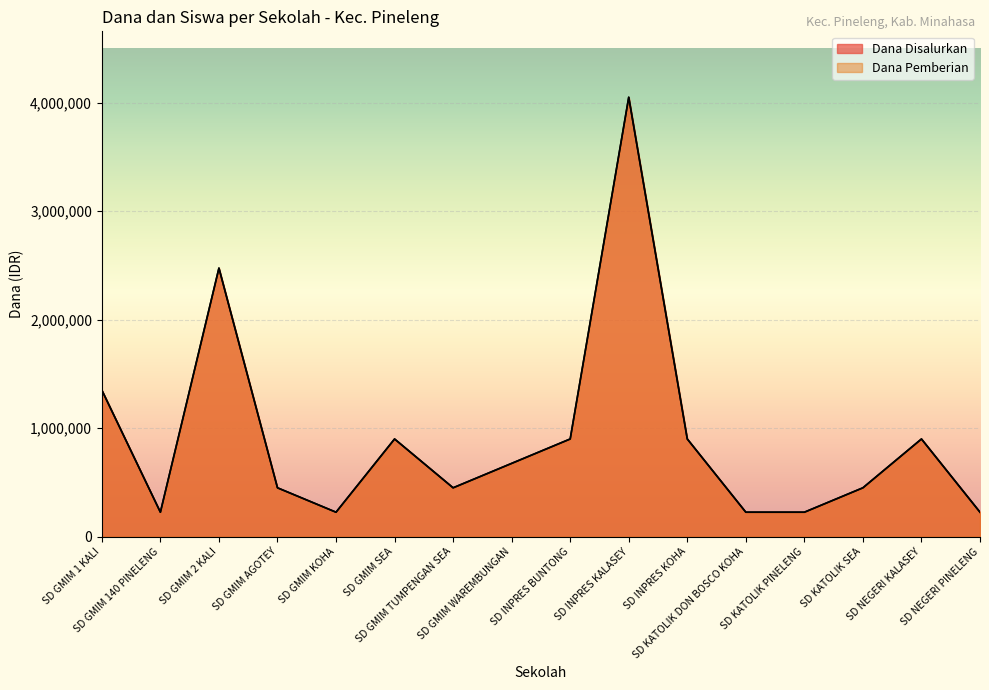

Is the value of Dana Disalurkan at SD GMIM 140 PINELENG greater than the value of Dana Pemberian at SD NEGERI KALASEY?

No